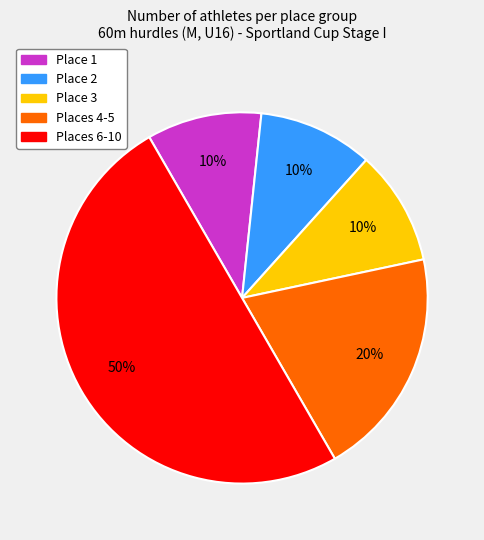

How many segments does this pie chart have?

5